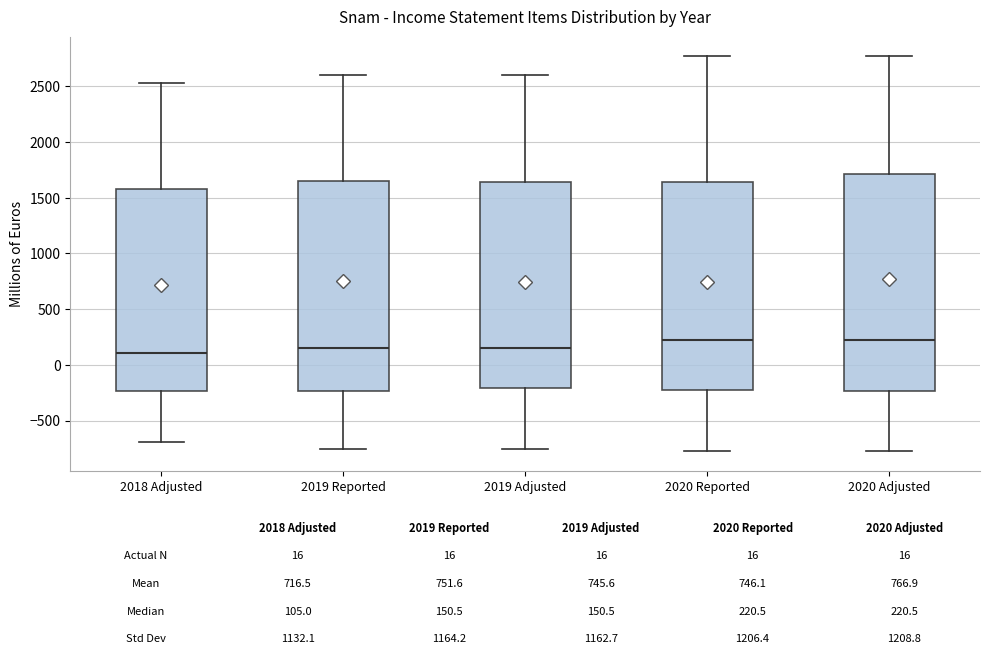

Which box is the tallest, from its lower edge to its upper edge?

2020 Adjusted